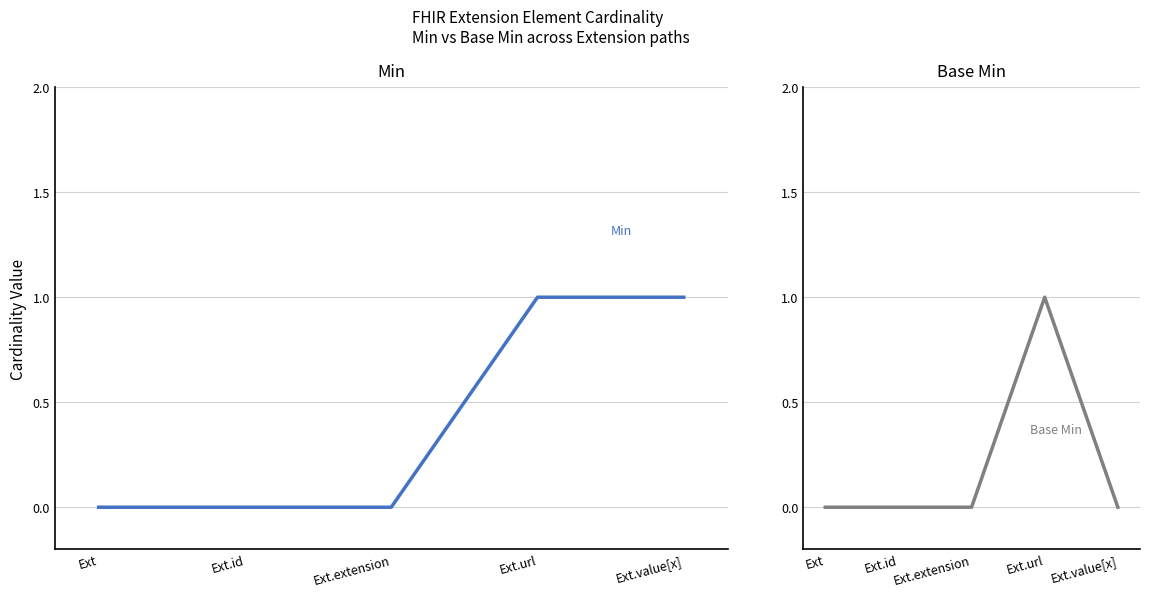

What is the label of the 2nd point from the right?

Ext.url